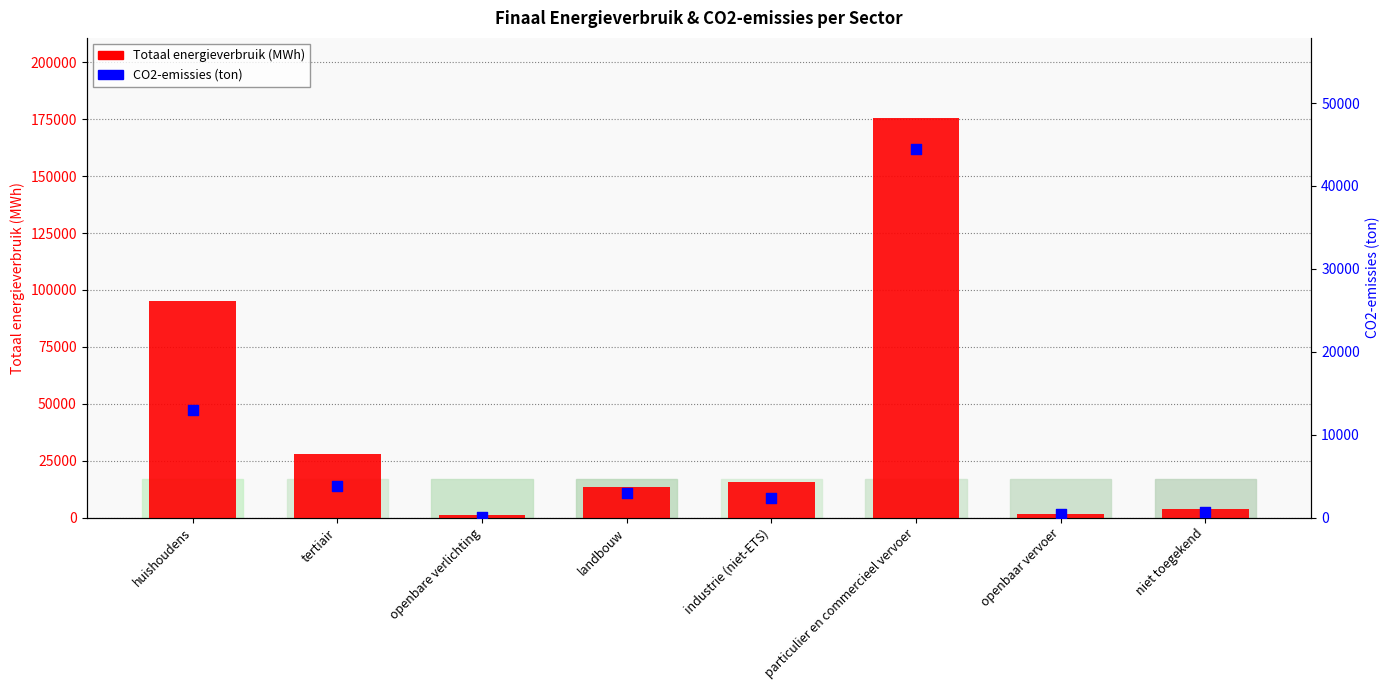

What is the total value across all series at openbaar vervoer?

1803.8